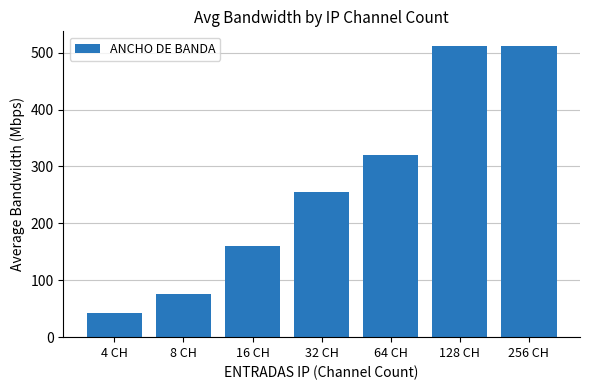

What is the difference between the second highest and second lowest values?

437.0